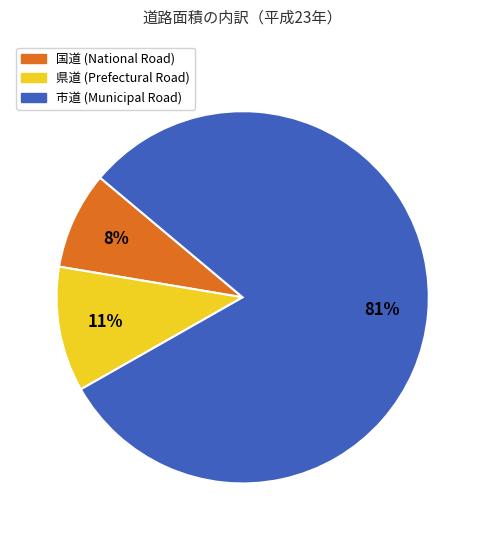

How many segments does this pie chart have?

3